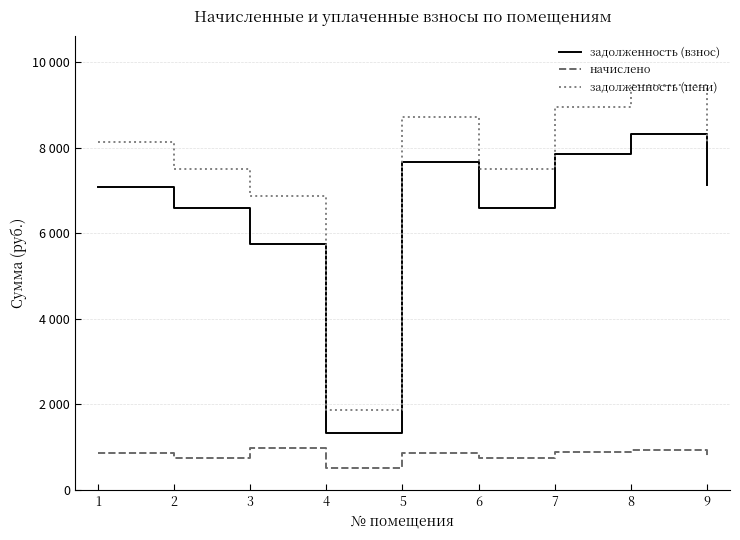

Is it true that начислено equals 1477.7 at 8?

False